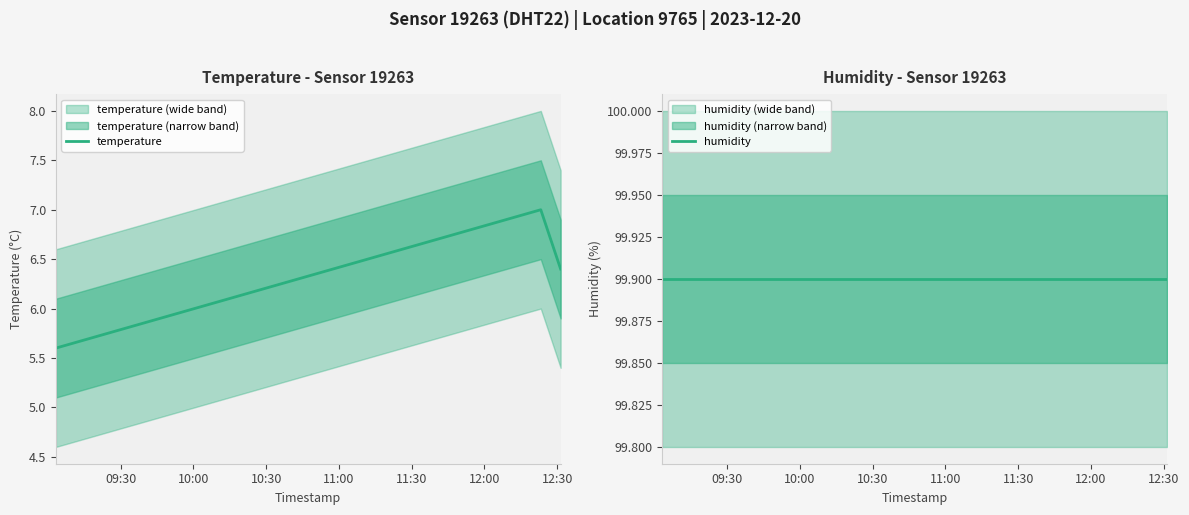

What is the maximum value shown in the chart?

99.9